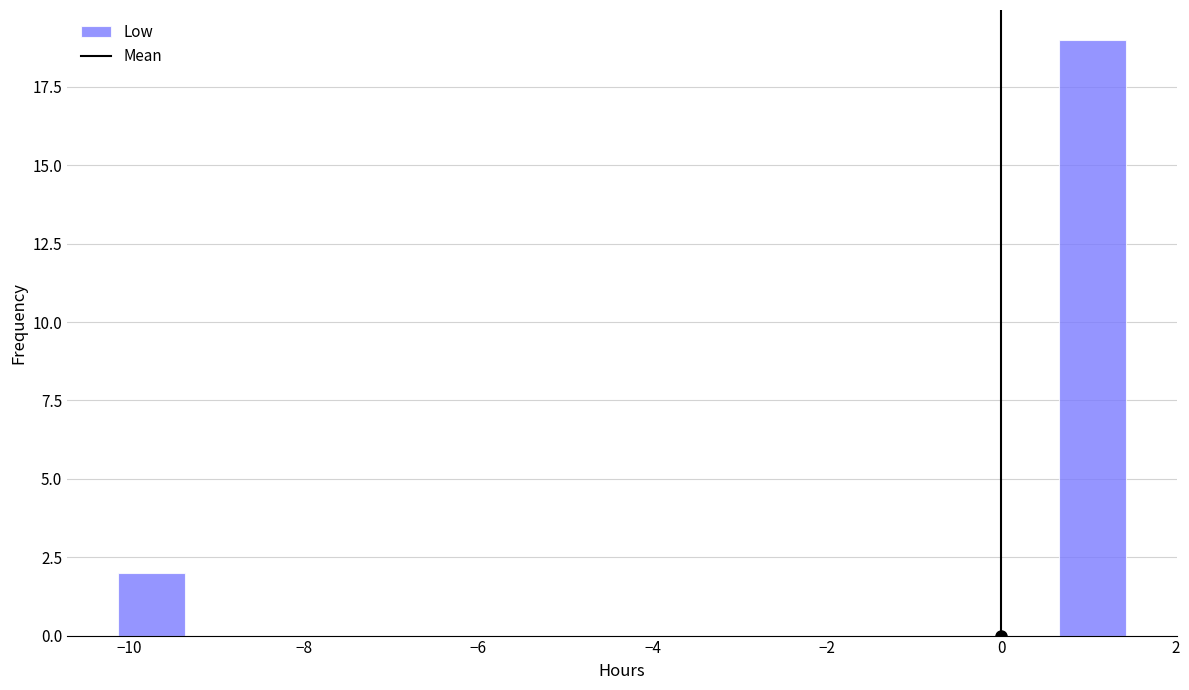

Read against the x-axis, roughly where is the centre of the tallest bar?

1.0